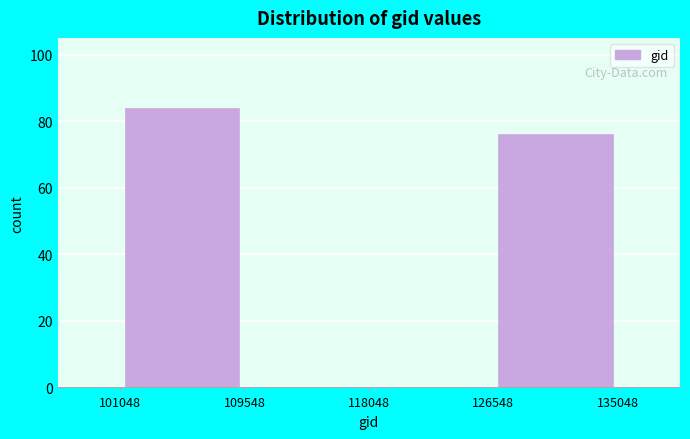

Reading left to right, transcribe this chart: for each bar, give the range it covers on the x-axis and its height. The values are not printed on the chart, so give them approximately, as read against the axis.

101048 to 109548: 84
109548 to 118048: 0
118048 to 126548: 0
126548 to 135048: 76